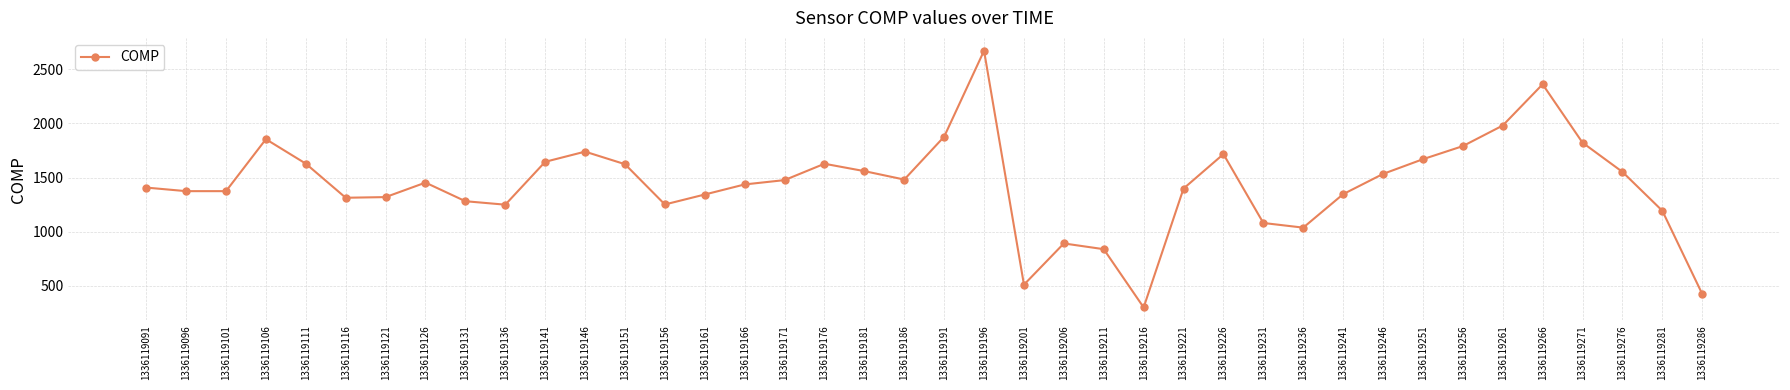

What is the difference between the values at 1336119106 and 1336119156?

603